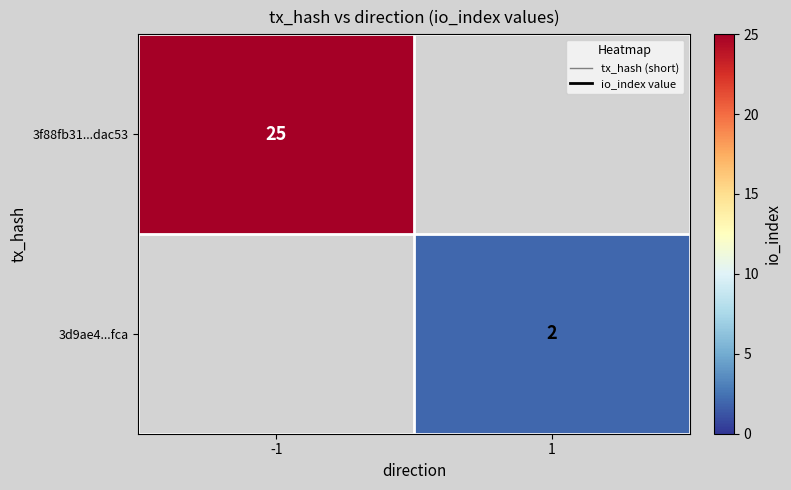

Is it true that 3f88fb31...dac53 equals 25 at -1?

True